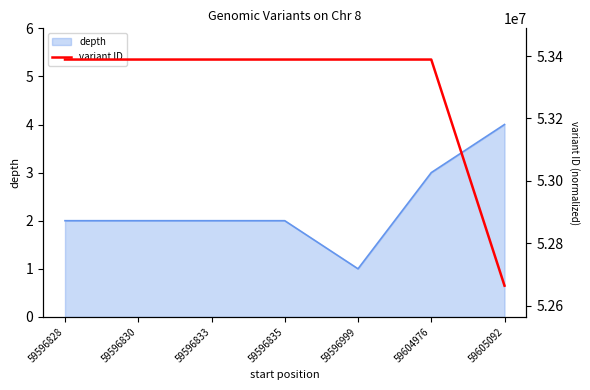

Where does the data first go above 53388677?

59596835